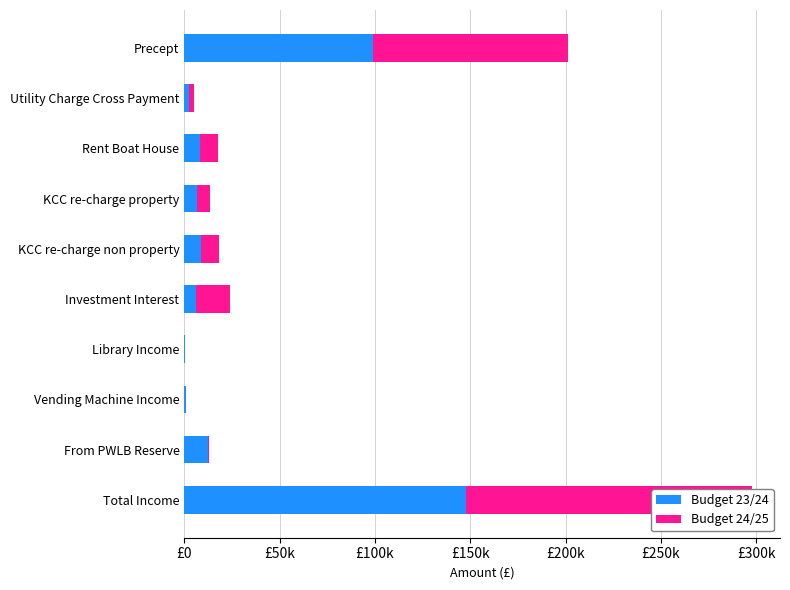

True or false: Budget 23/24 has a value of 462.4 at Library Income.

False